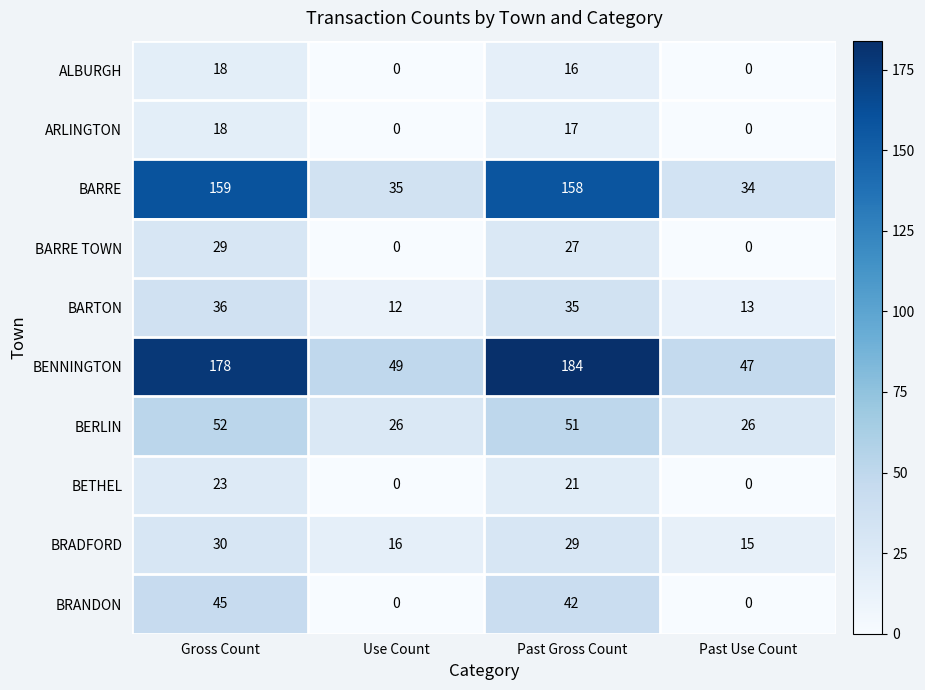

At which label does BRADFORD first exceed 29?

Gross Count